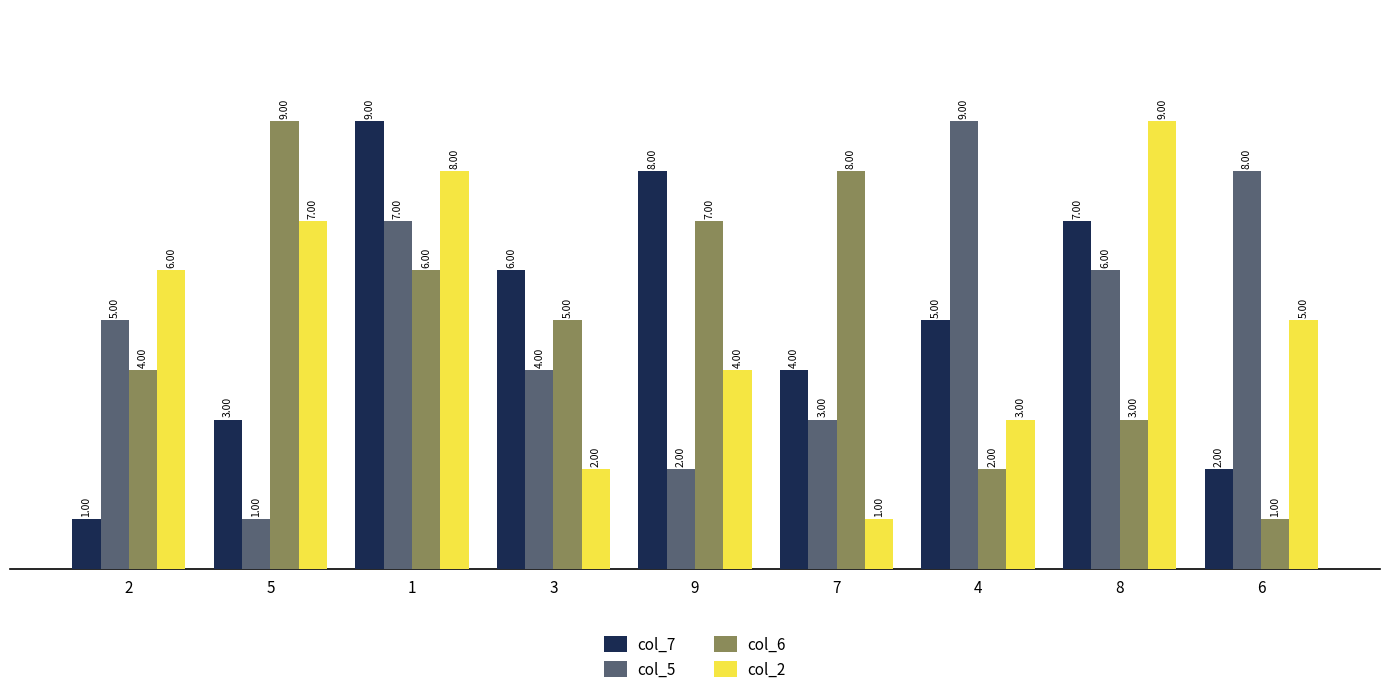

List the labels in order of col_7 value, largest first.

1, 9, 8, 3, 4, 7, 5, 6, 2